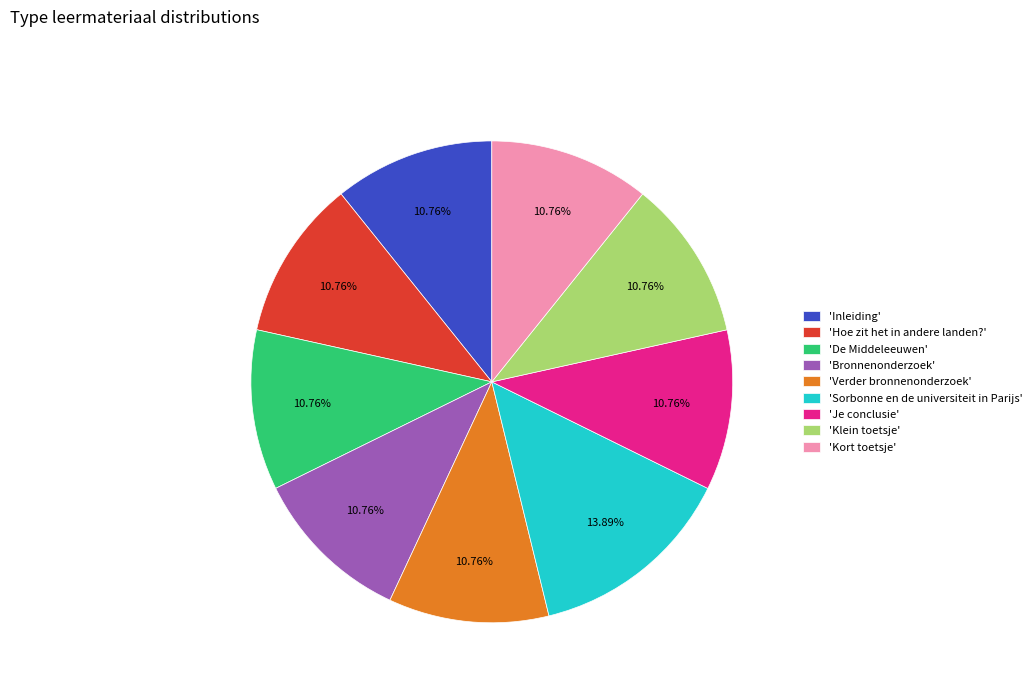

Is the sum of 'De Middeleeuwen' and 'Klein toetsje' greater than half?

No